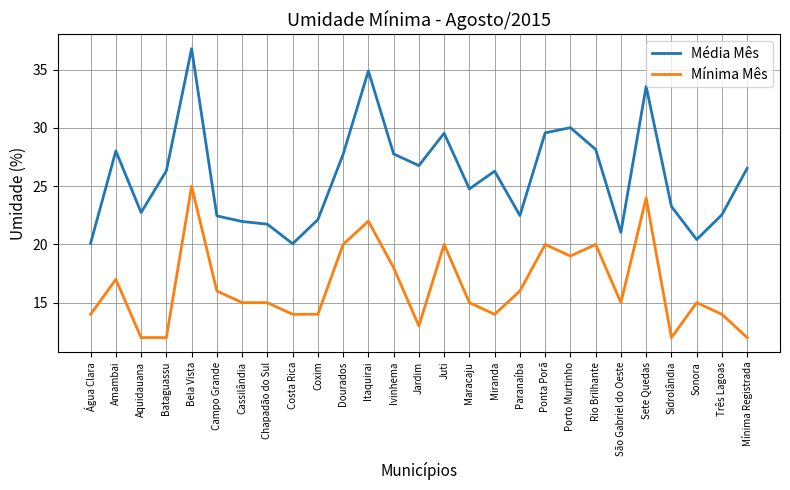

What value does the Média Mês series have at Sonora?

20.4